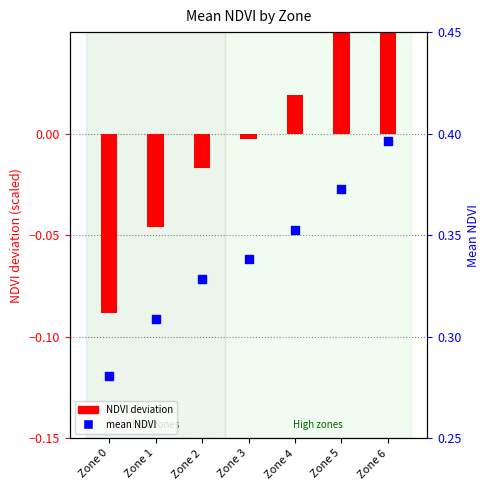

Which series reaches the maximum Y coordinate?

mean NDVI